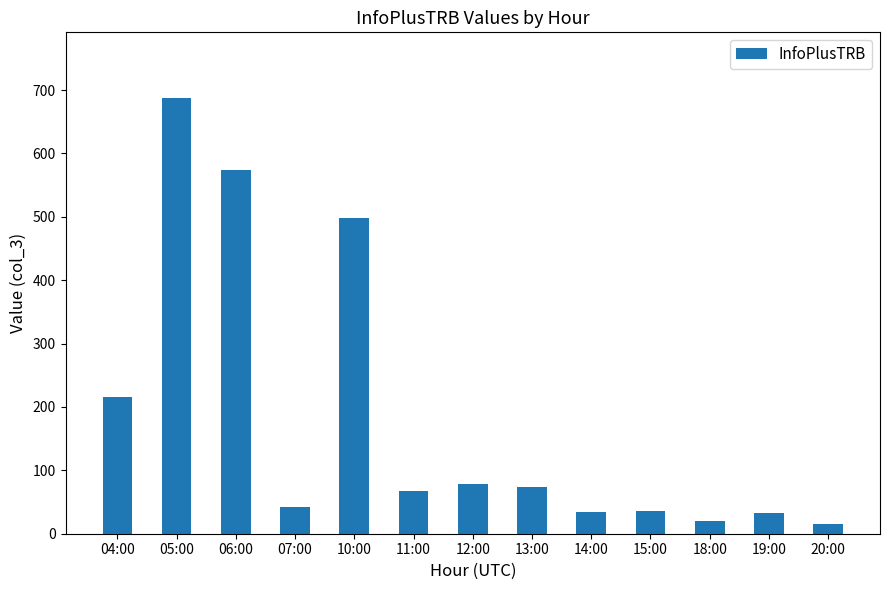

Does the chart contain any negative values?

No